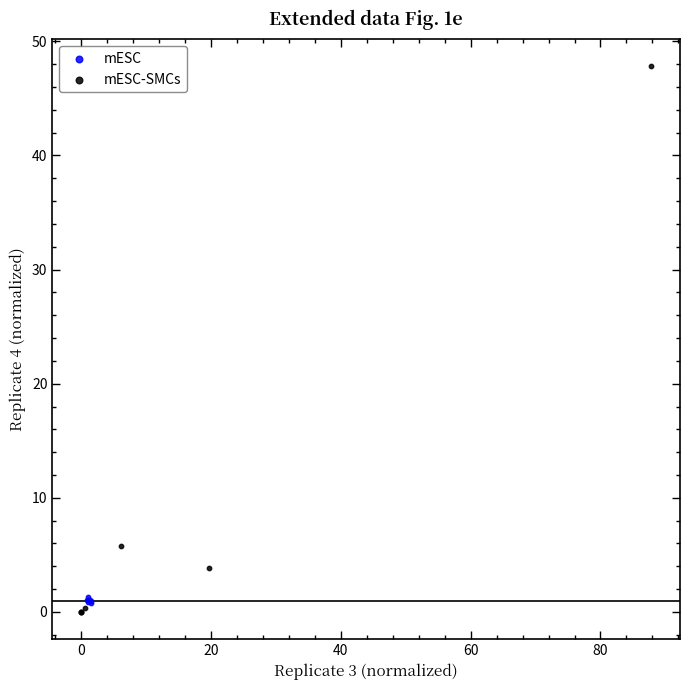

Which series contains the highest Y value?

mESC-SMCs